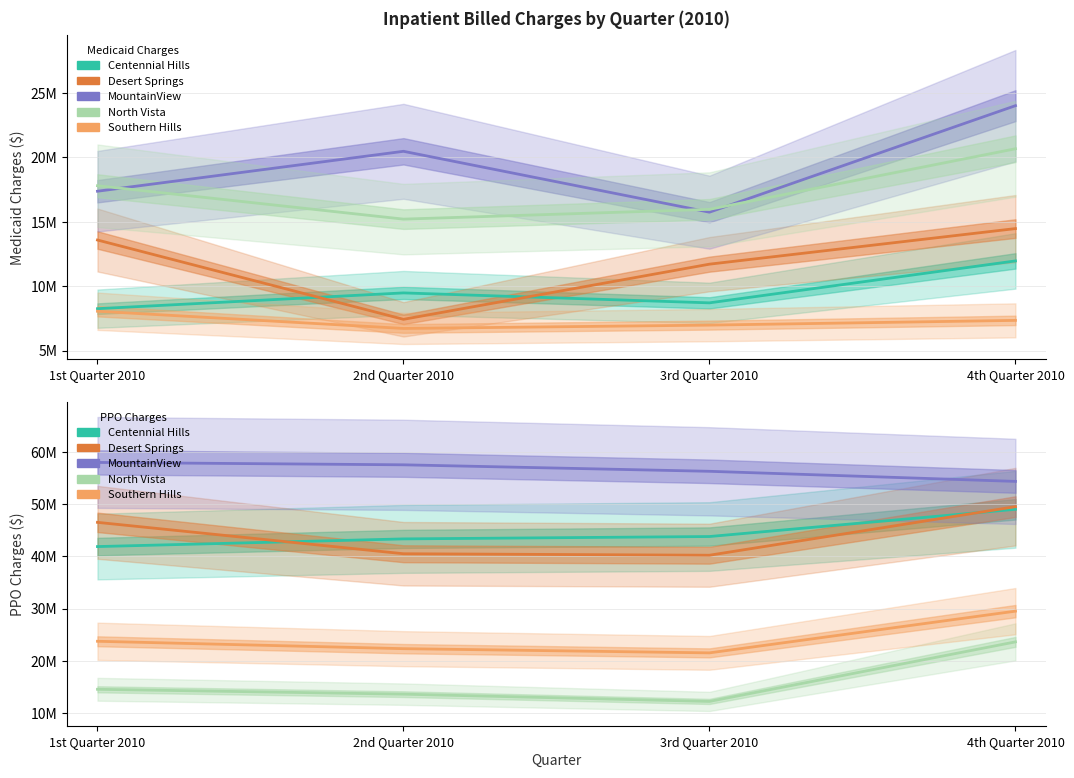

The value of Desert Springs at 4th Quarter 2010 is 27181504. True or false?

False